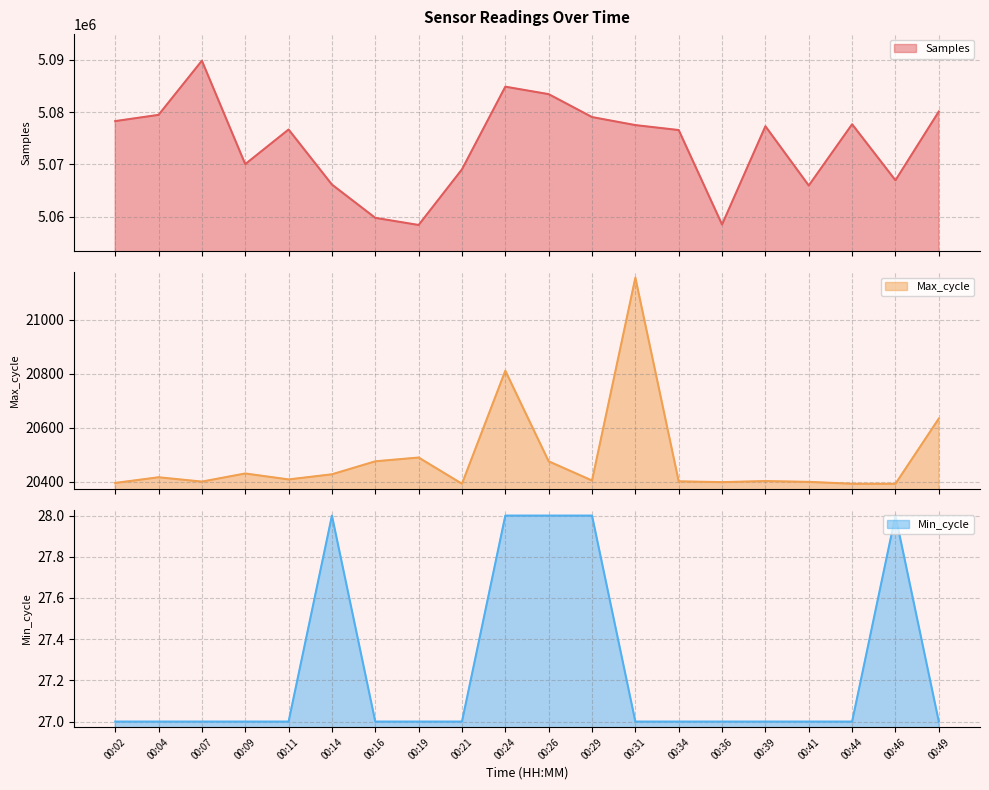

True or false: Max_cycle has a value of 36396 at 00:19.

False